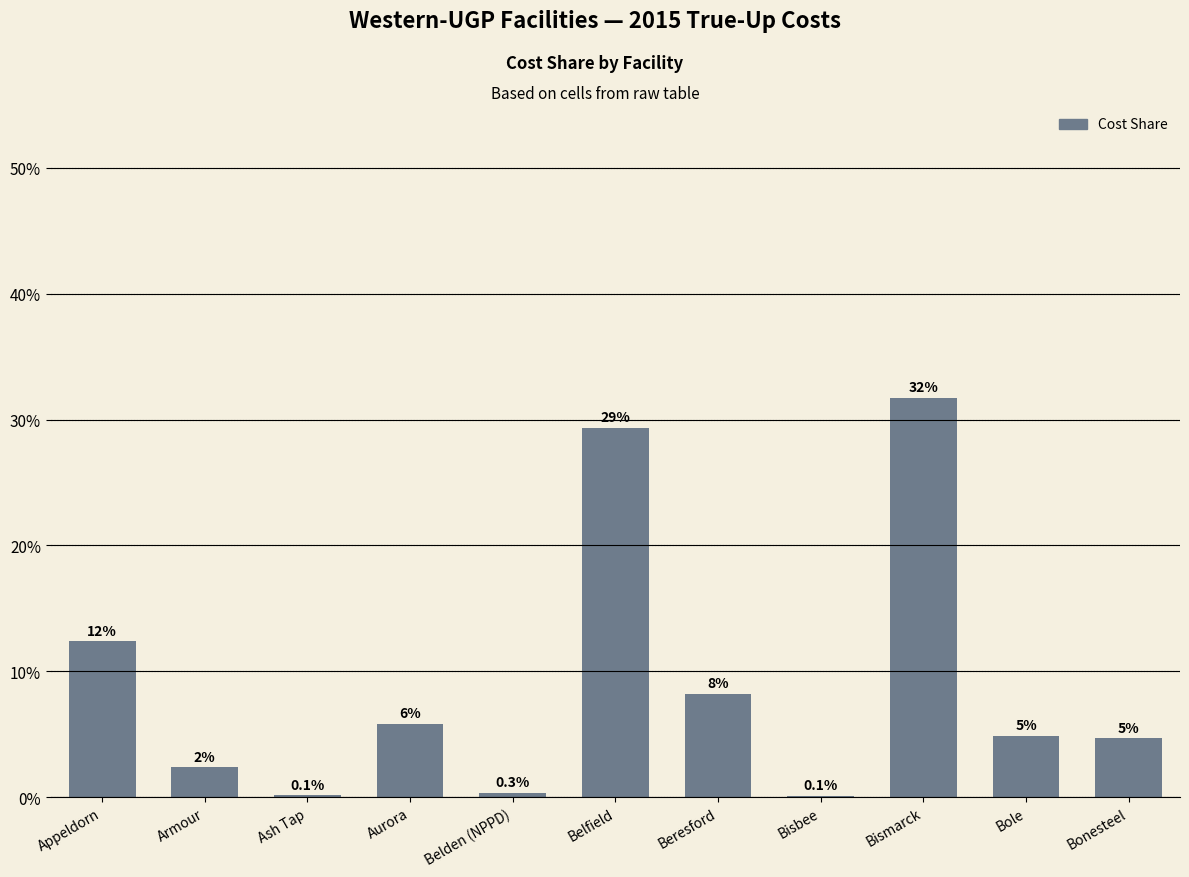

What is the value of the 7th bar from the left?

8.2